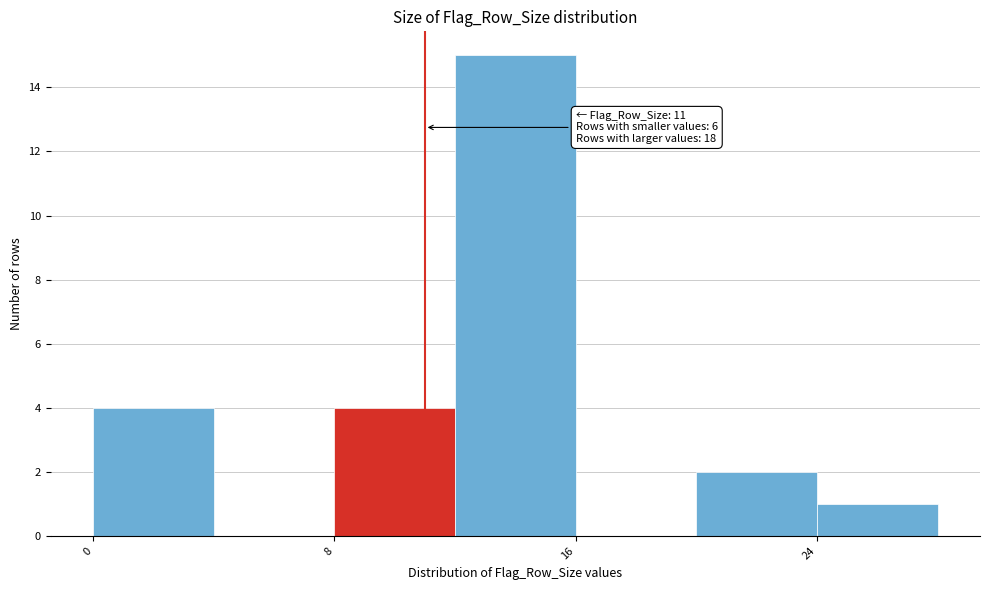

Over which range of the x-axis is the bar tallest?

12 to 16